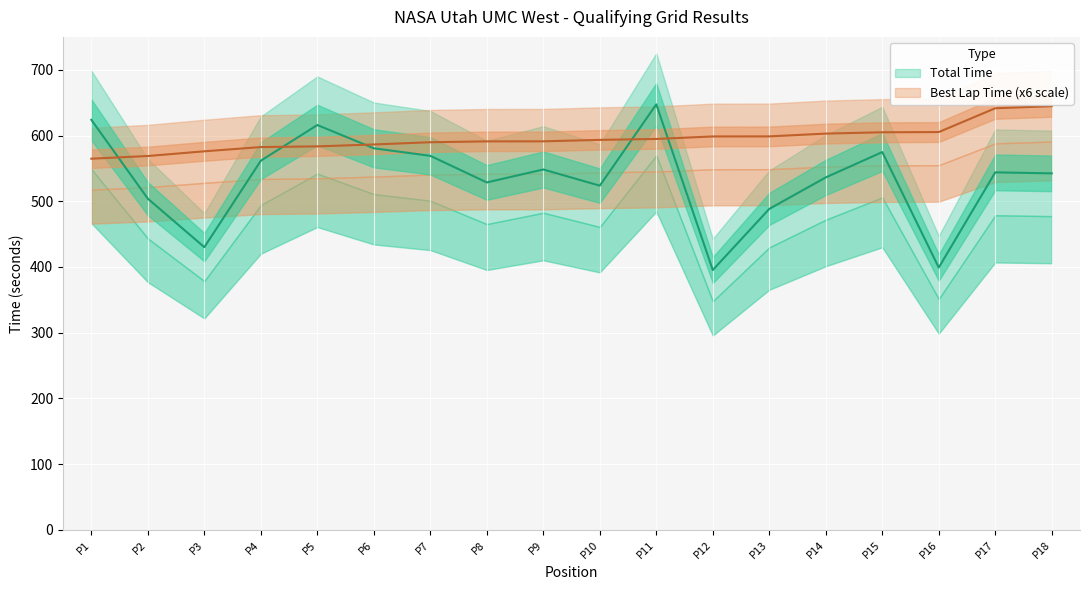

What is the difference between the second highest and second lowest values in the Best Lap time series?

72.6